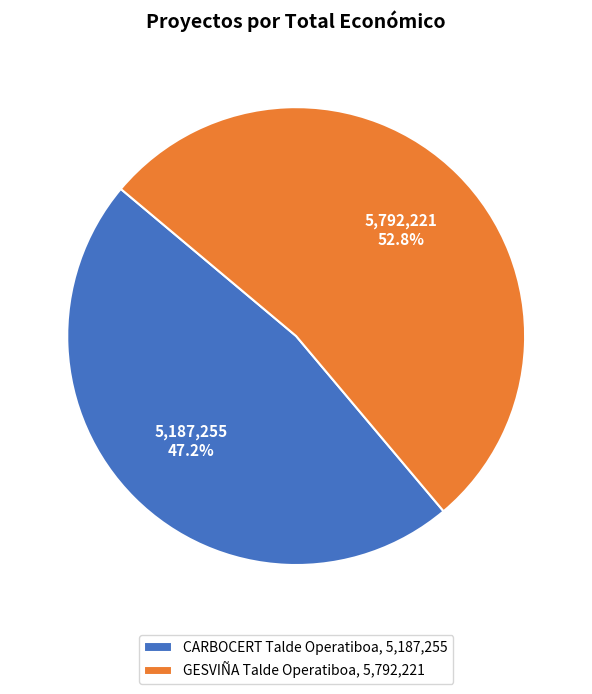

Do GESVIÑA Talde Operatiboa and CARBOCERT Talde Operatiboa together represent more than half of the pie?

Yes